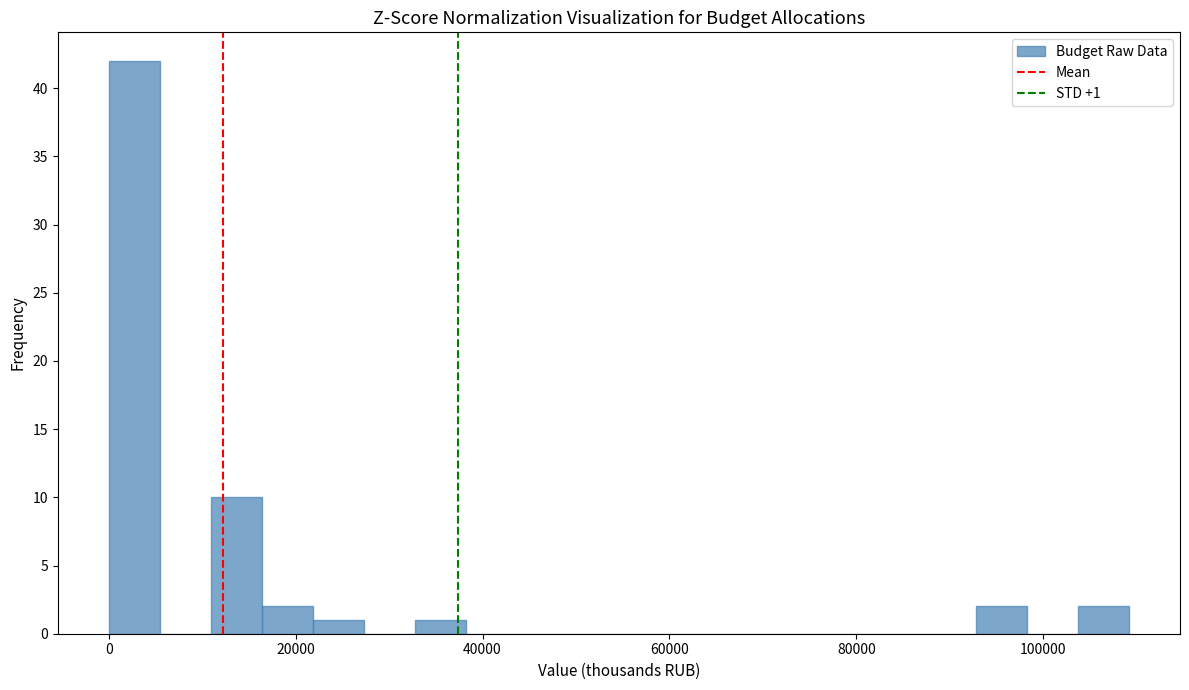

Around what value on the x-axis is the tallest bar? Give the approximate position of its centre, as read against the axis.

2000